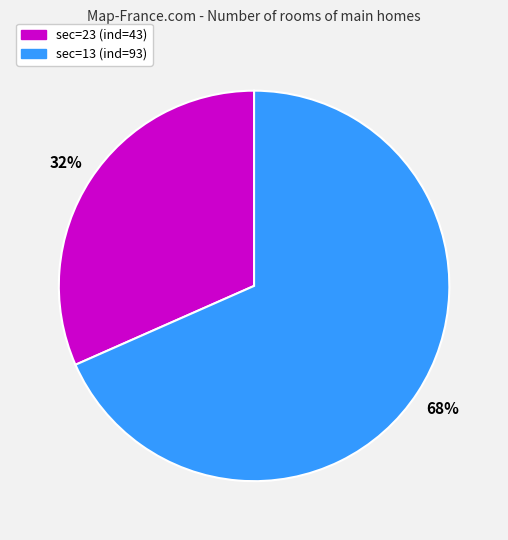

How many segments does this pie chart have?

2